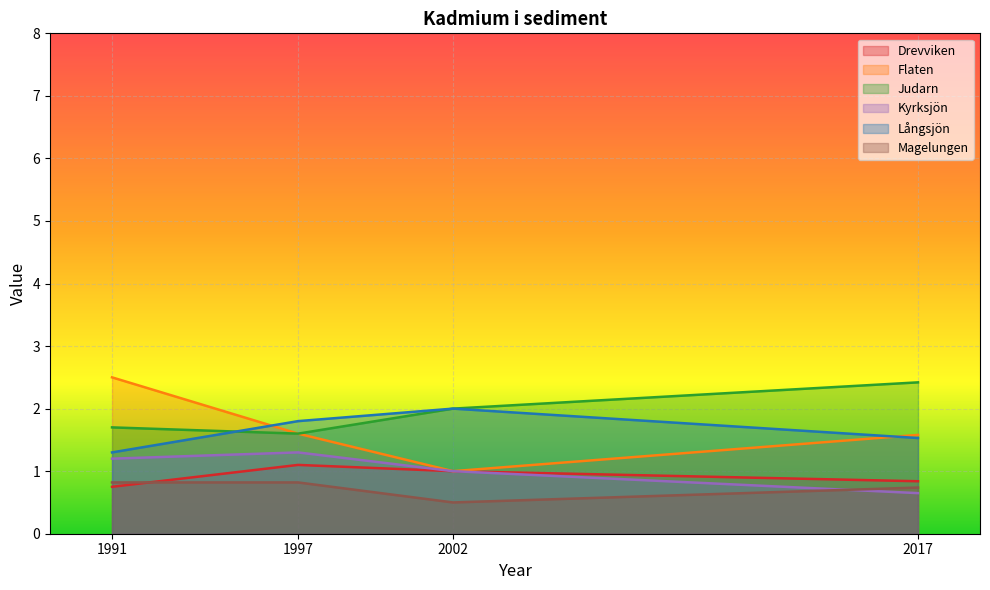

Read the Judarn value at 1991.

1.7